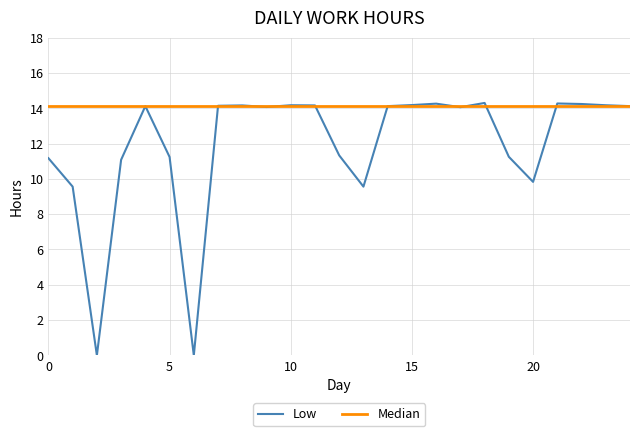

What is the greatest value displayed?

14.3